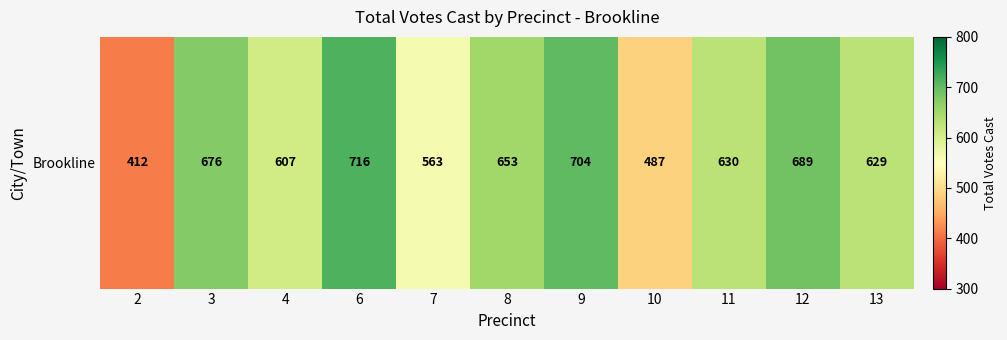

How many series are shown in this chart?

1